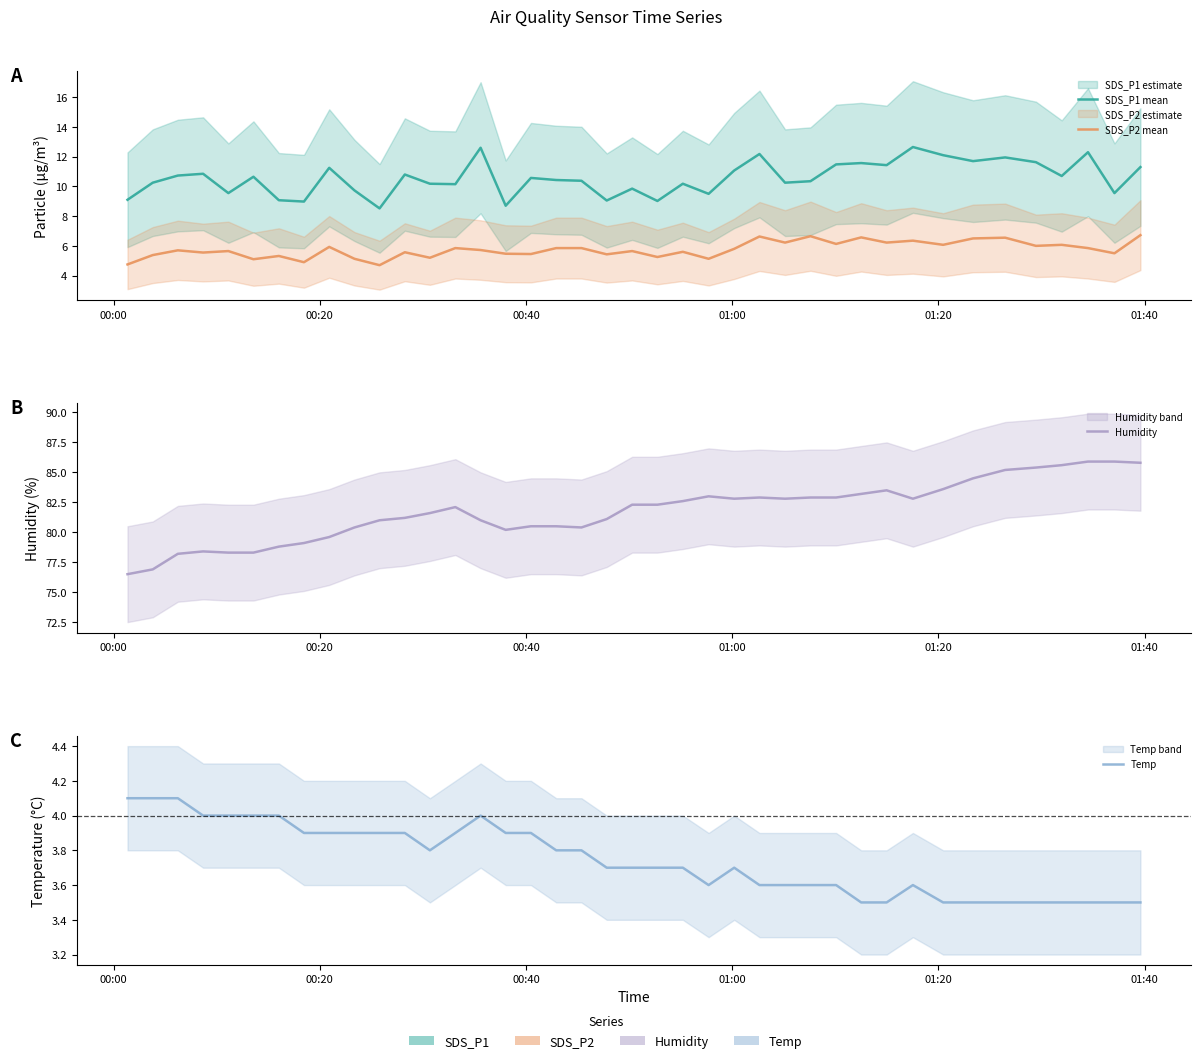

What is the sum of all Humidity values?

3270.0